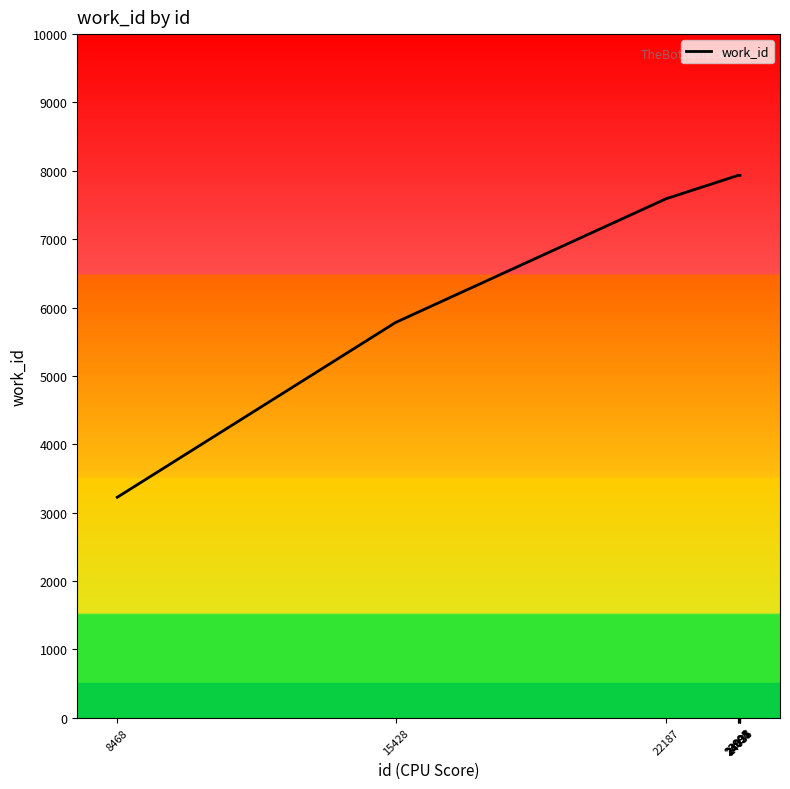

What is the average value?

7214